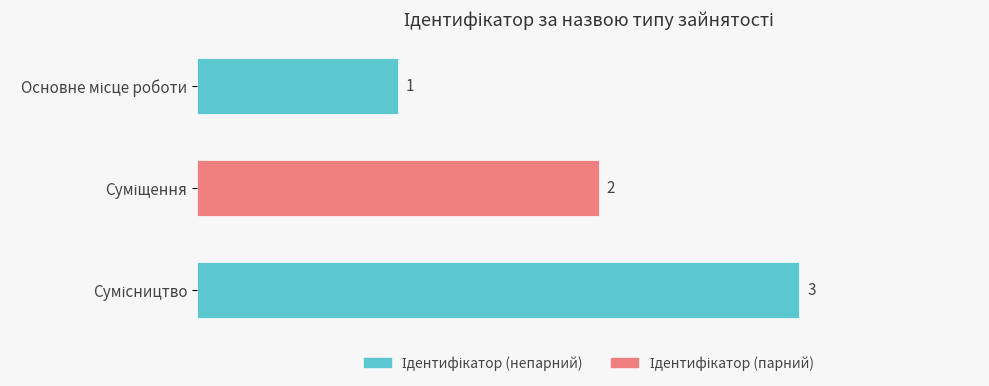

What is the sum of all values?

6